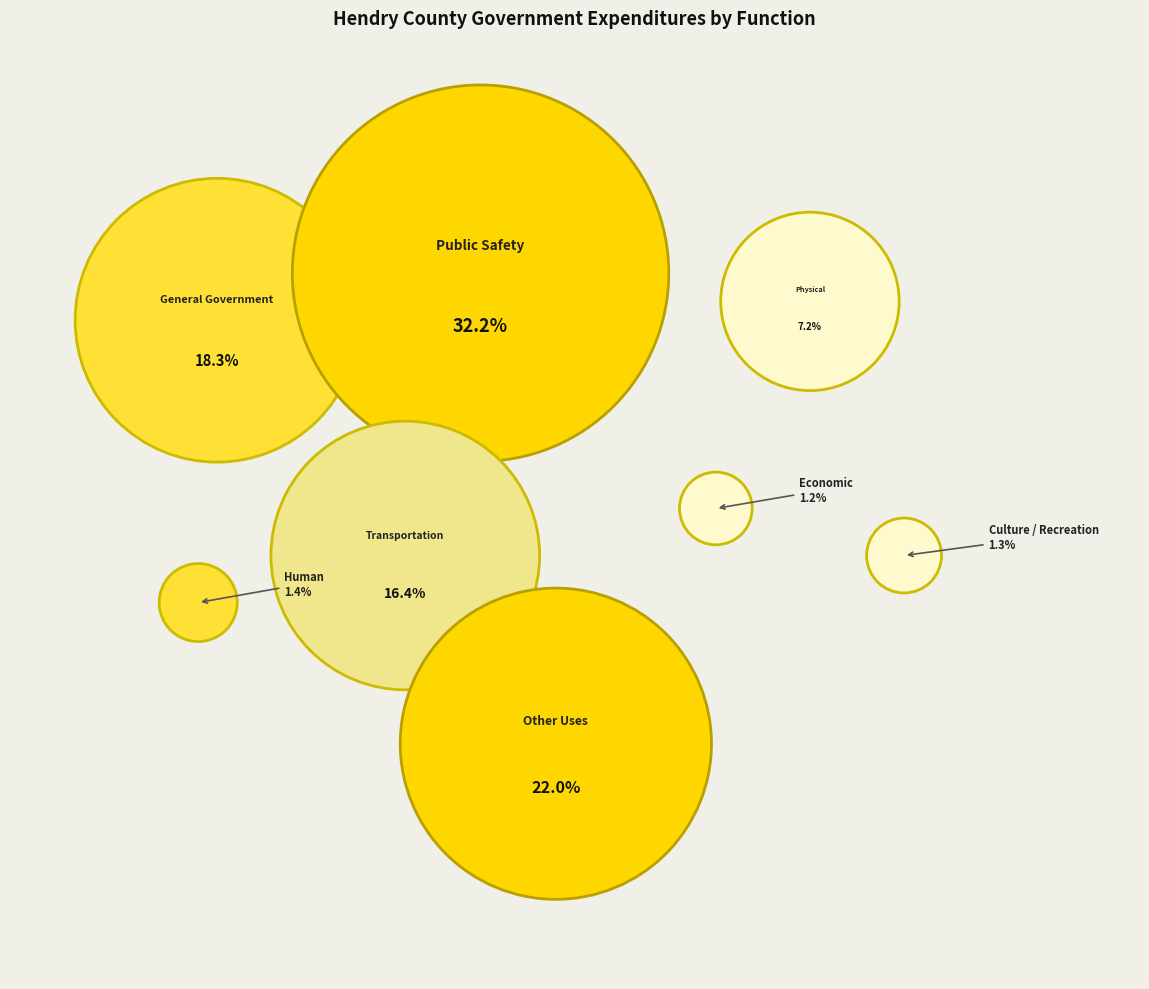

Approximately how many times larger is the value at Human Services compared to General Government Services?

0.1